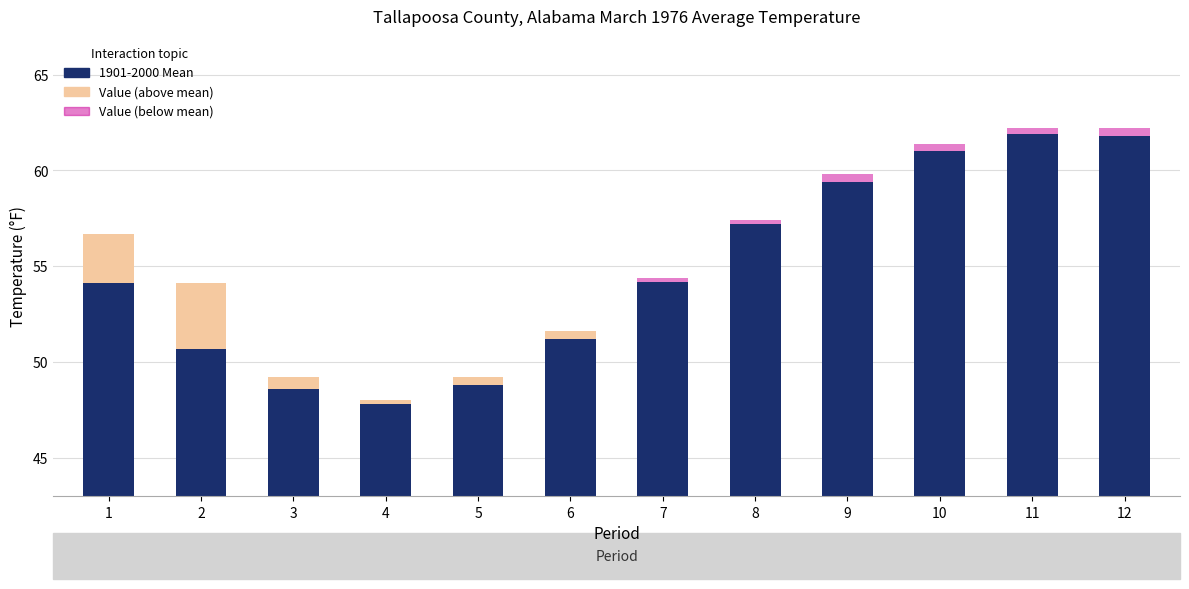

List the labels in order of value, smallest first.

4, 3, 5, 2, 6, 1, 7, 8, 9, 10, 12, 11